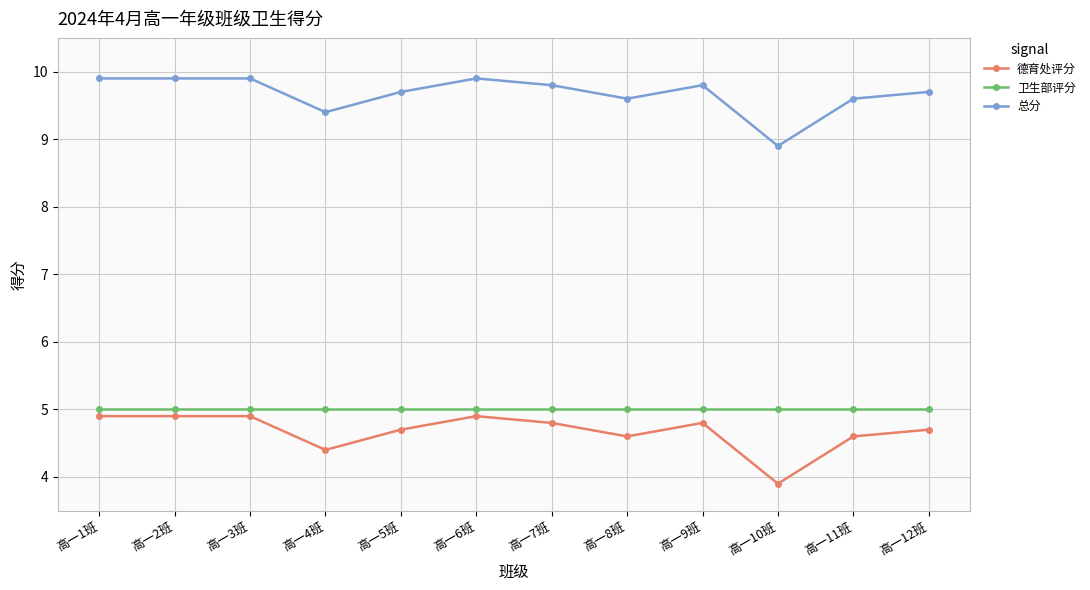

True or false: 德育处评分 has more than 1 interior local peaks.

True